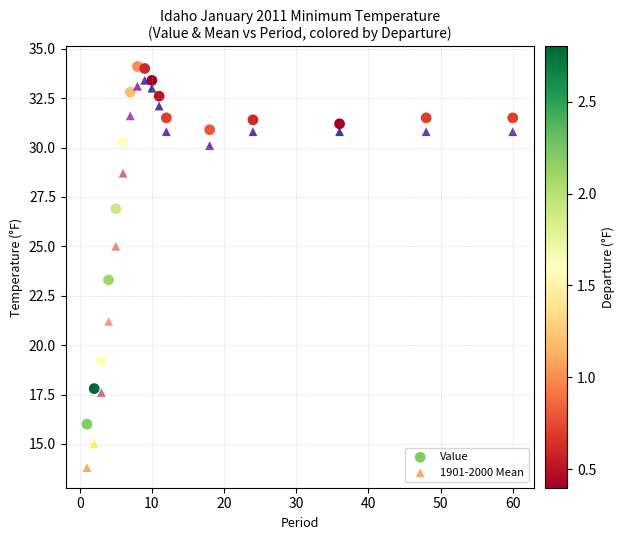

Which series contains the lowest Y value?

1901-2000 Mean